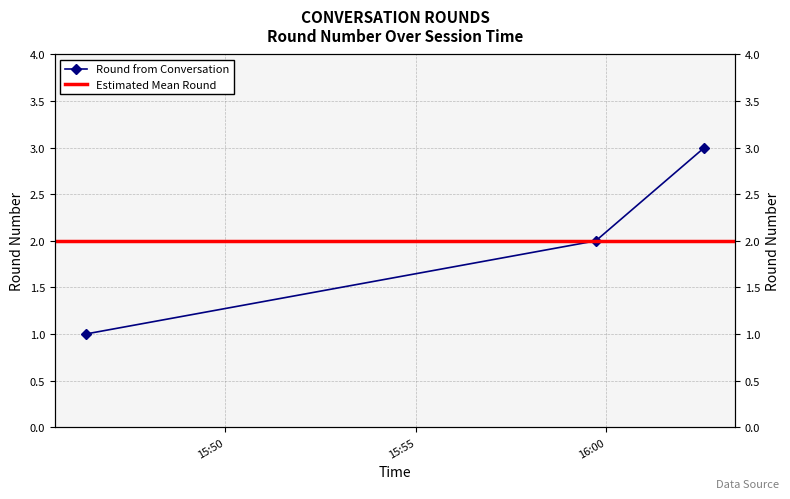

List the labels in order of value, largest first.

2025-02-18 16:02:35, 2025-02-18 15:59:44, 2025-02-18 15:46:20